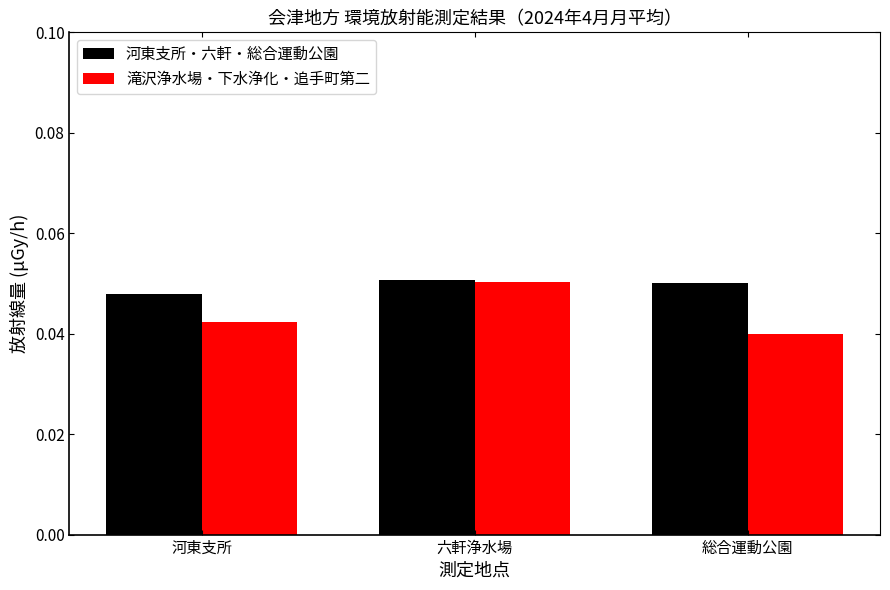

What is the label of the 2nd bar from the right?

六軒浄水場